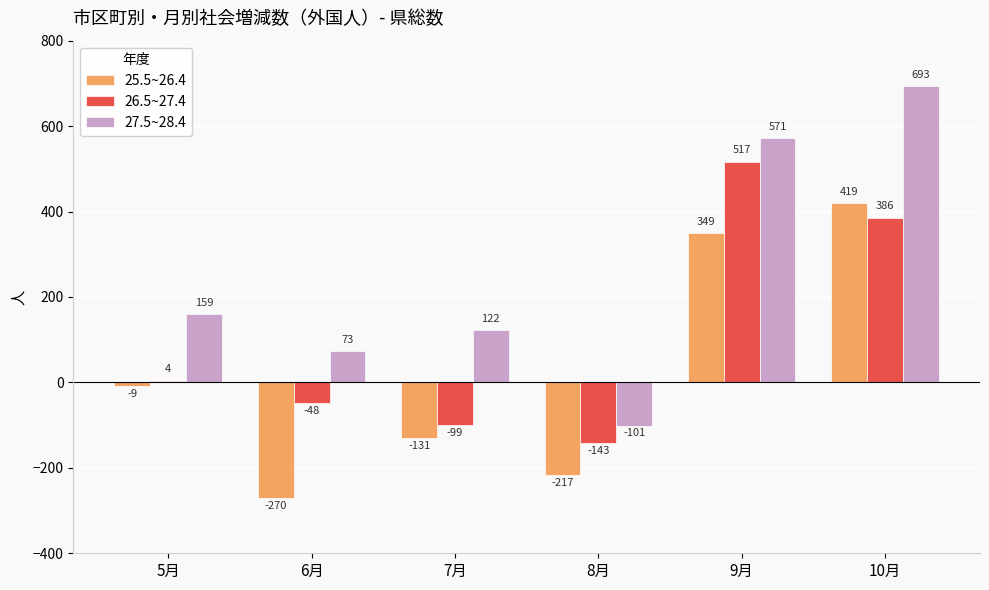

Which series has the largest range (max minus min)?

27.5~28.4